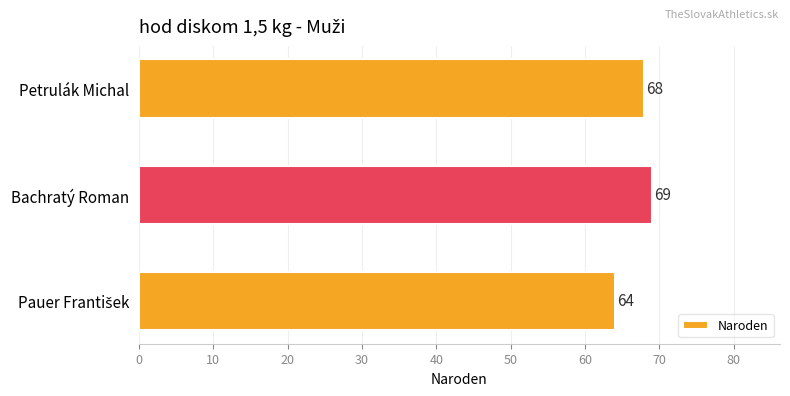

What position from the top is Bachratý Roman?

2